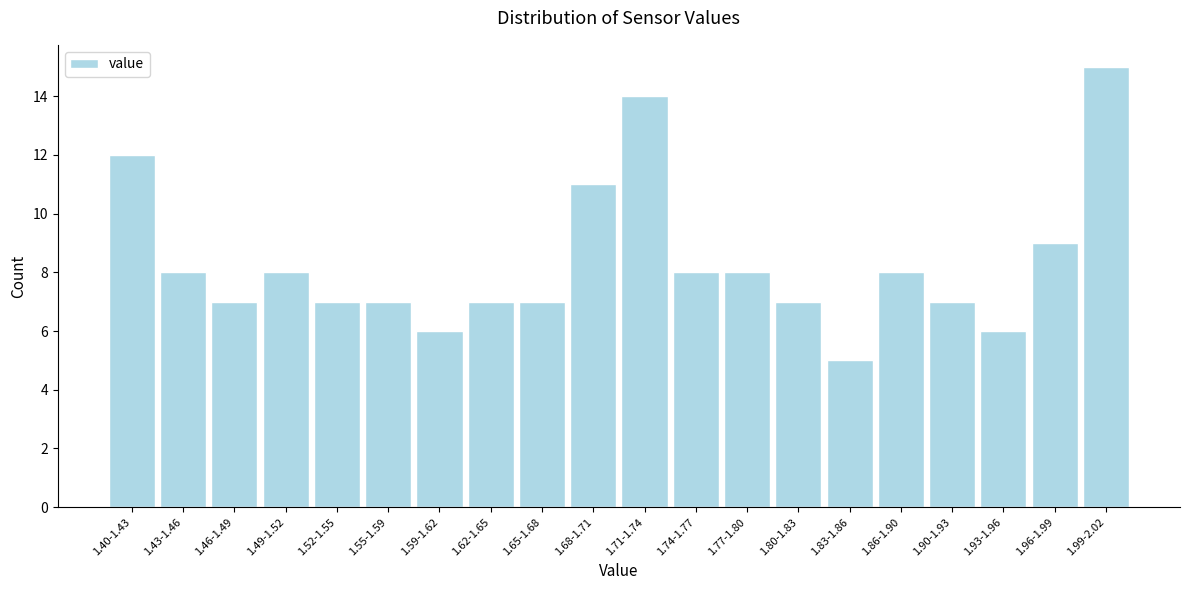

Reading right to left, list all the values displayed in this chart.

1.99-2.02=15	1.96-1.99=9	1.93-1.96=6	1.90-1.93=7	1.86-1.90=8	1.83-1.86=5	1.80-1.83=7	1.77-1.80=8	1.74-1.77=8	1.71-1.74=14	1.68-1.71=11	1.65-1.68=7	1.62-1.65=7	1.59-1.62=6	1.55-1.59=7	1.52-1.55=7	1.49-1.52=8	1.46-1.49=7	1.43-1.46=8	1.40-1.43=12